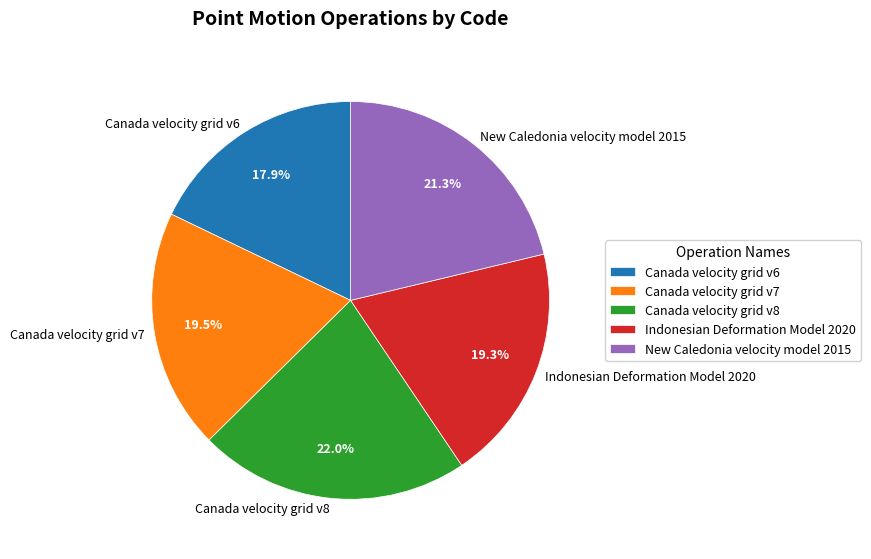

Does any single category account for the majority?

No